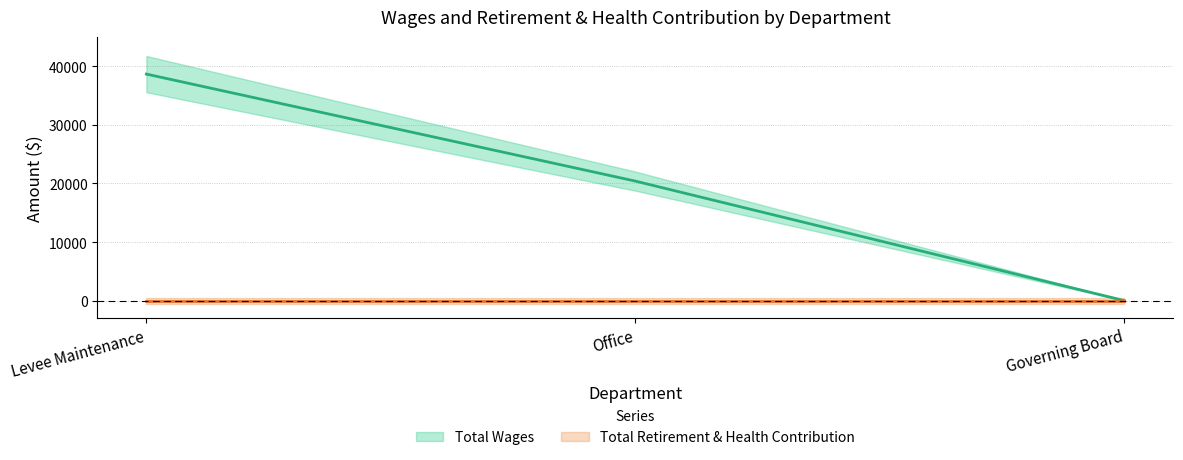

What is the value of the 1st point from the left?

38659